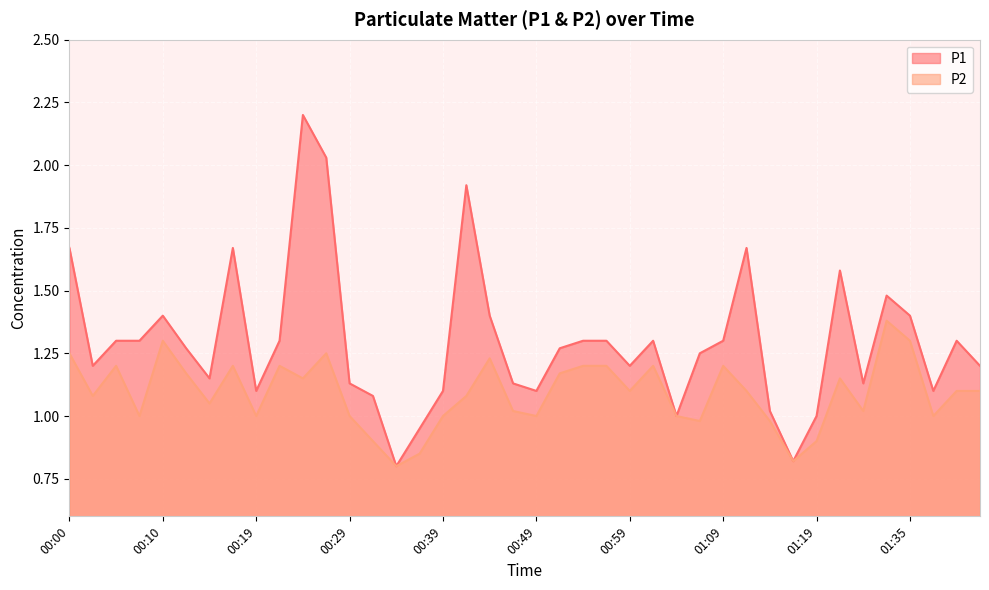

How many lines are shown in the chart?

2